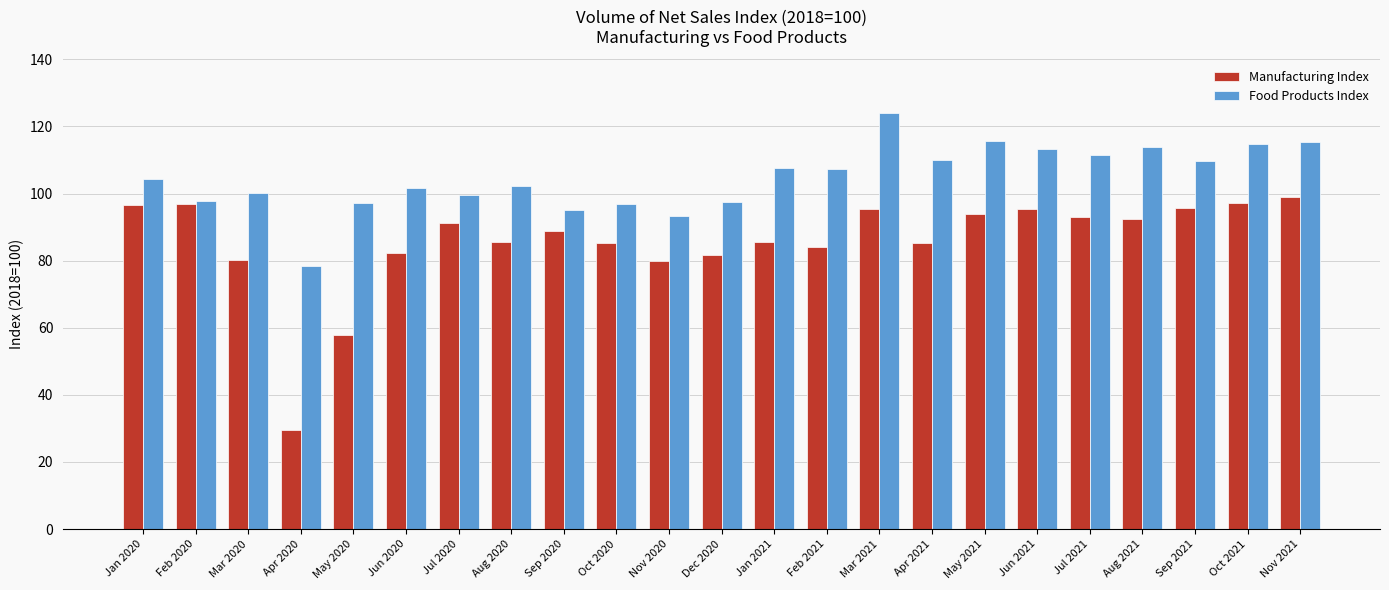

What are all the series names shown in the legend?

Manufacturing Index, Food Products Index